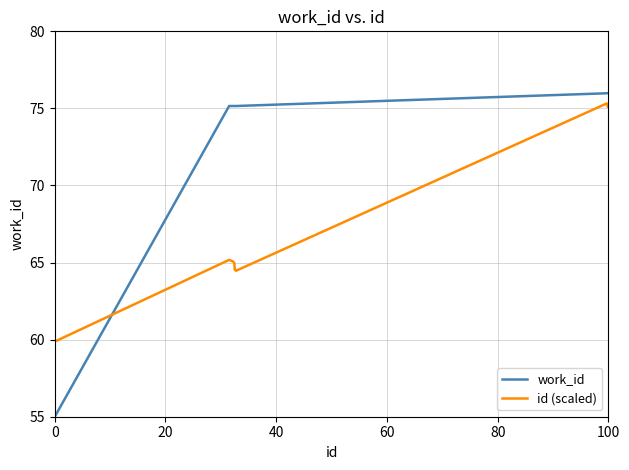

Which series ends up on top after the final intersection of id (scaled) and work_id?

work_id